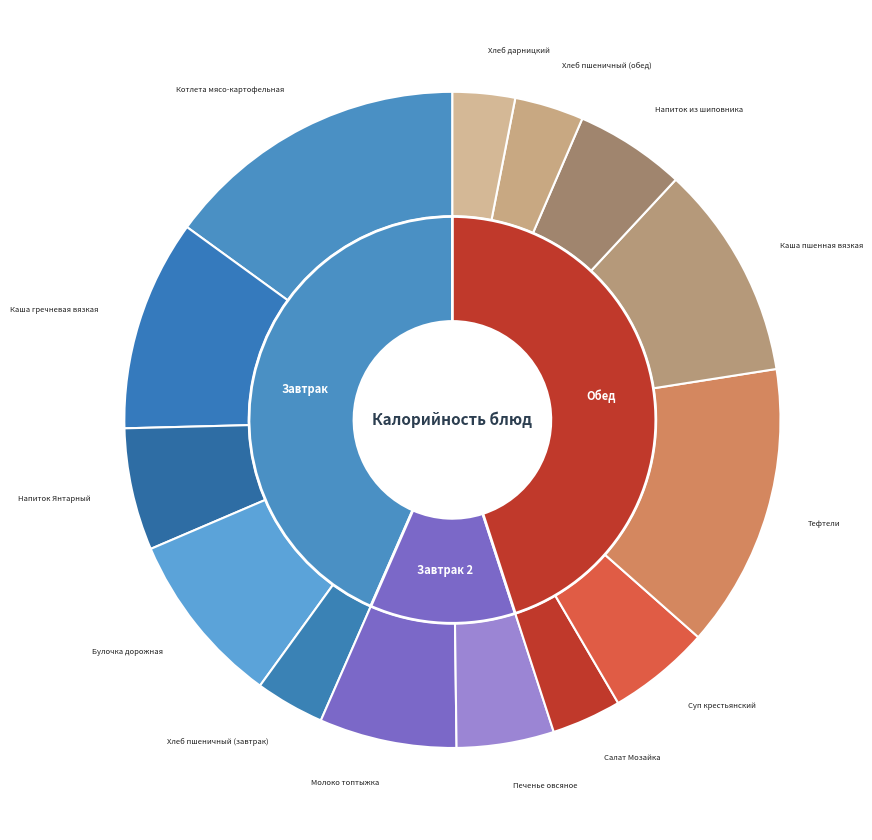

What is the smallest slice in the pie chart?

Хлеб дарницкий